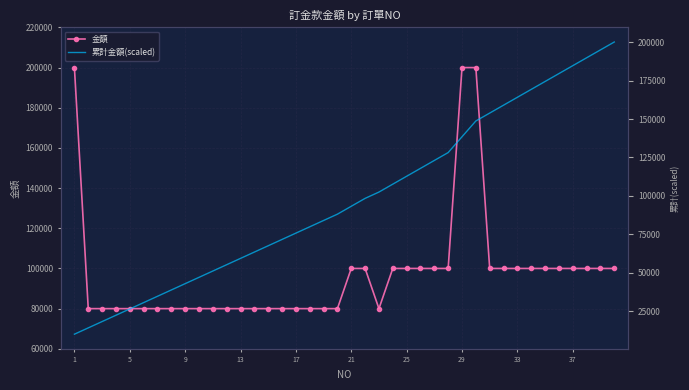

What is the sum of all 金額 values?

3900000